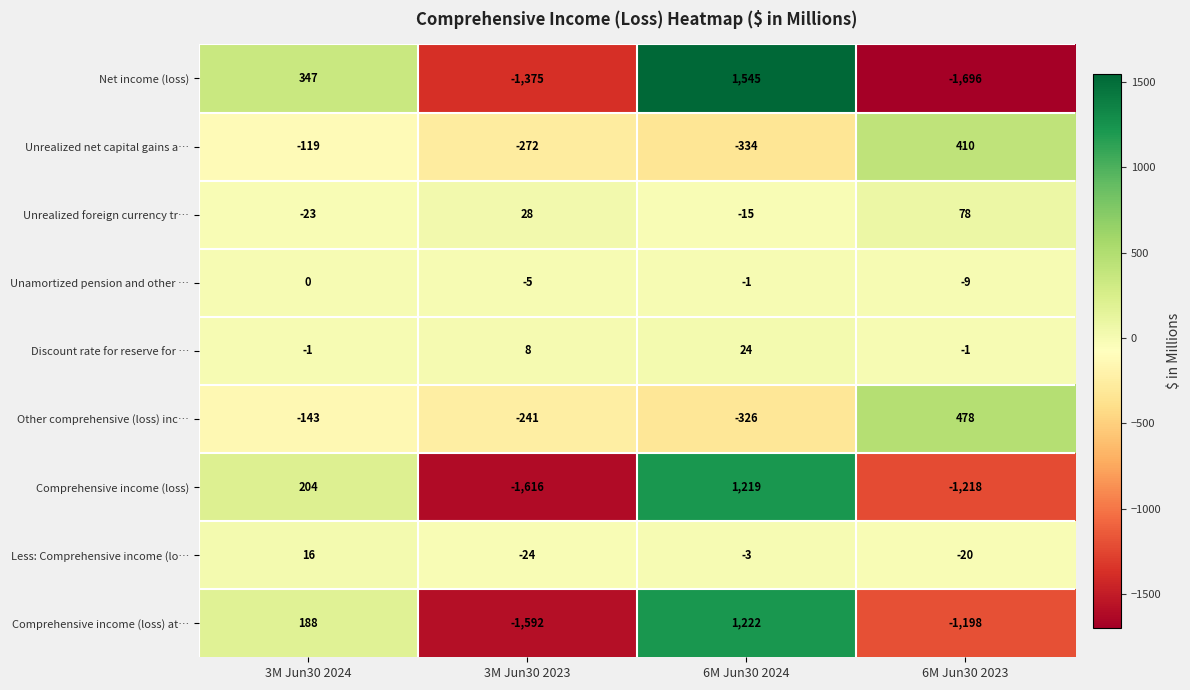

Which label corresponds to the largest value in the chart?

6M Jun30 2024